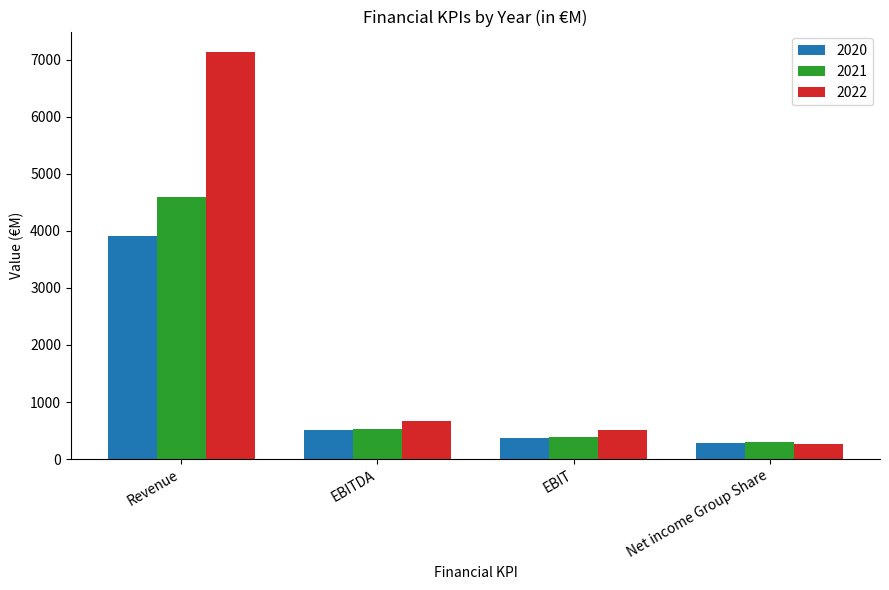

How many bars are there in each group?

3